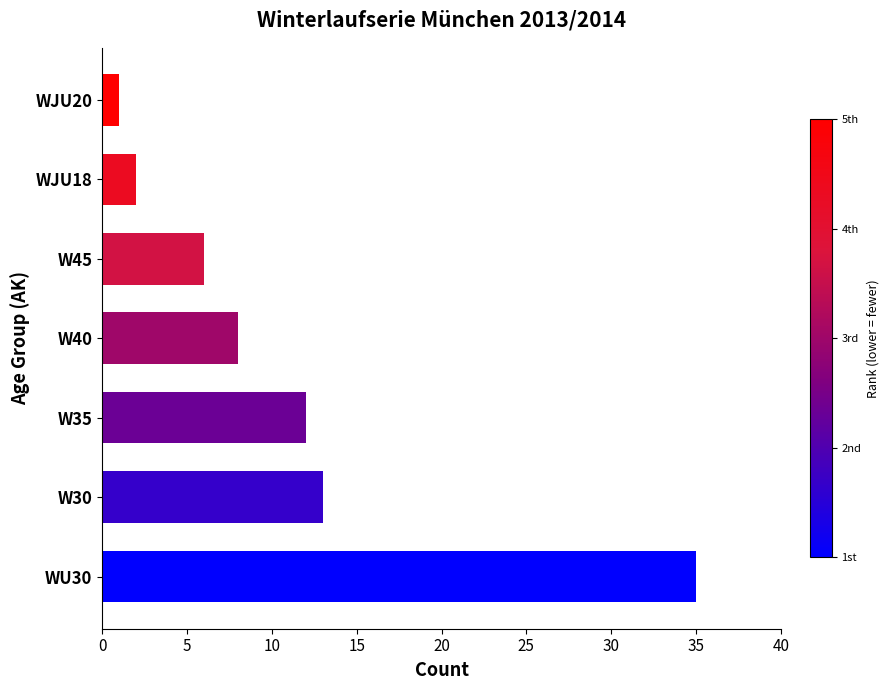

What is the smallest value displayed?

1